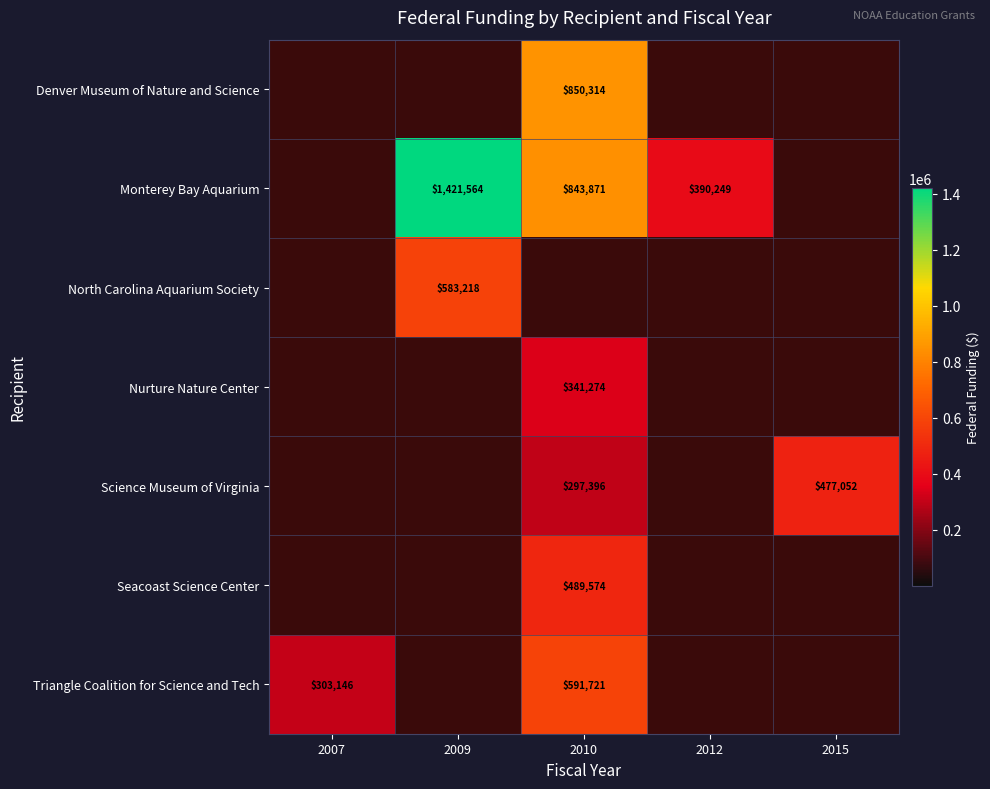

What is the total value across all series at 2009?

2004782